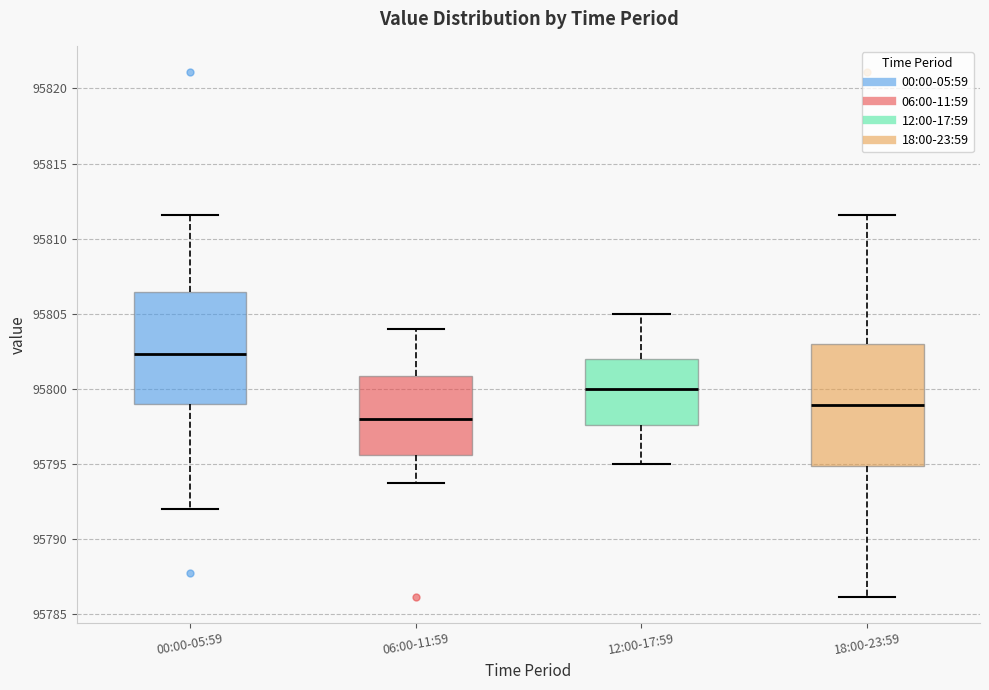

Where is the upper edge of the box for 06:00-11:59 on the y-axis? The values are not printed on the chart, so give them approximately, as read against the axis.

95801.0